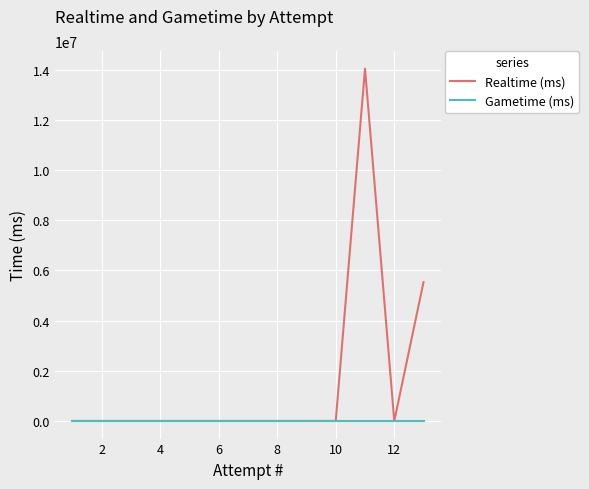

How many interior local valleys does the Realtime (ms) series have?

1